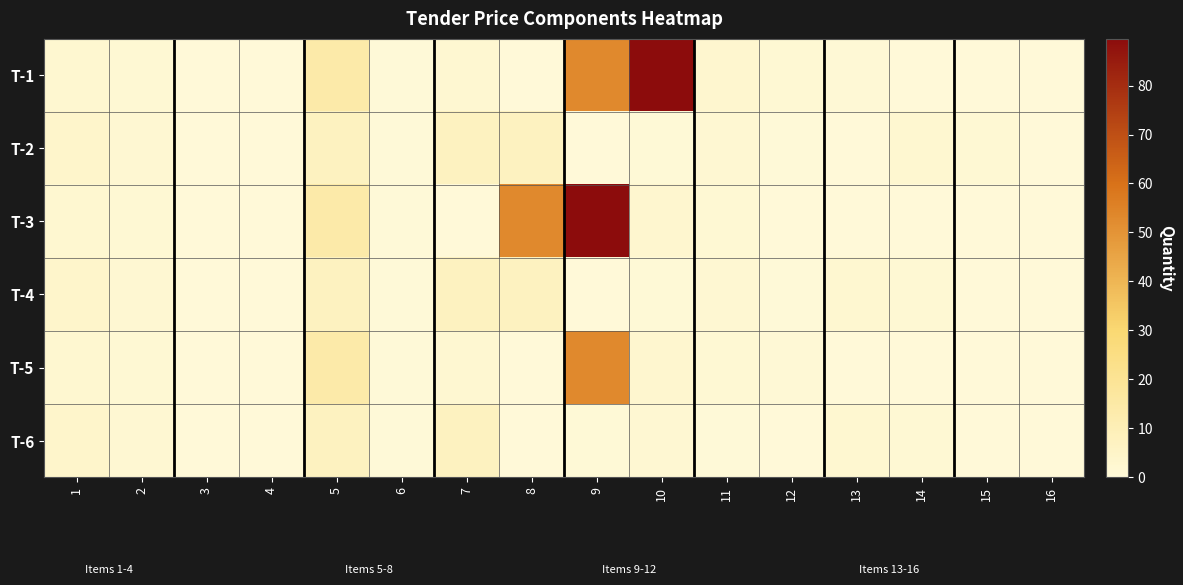

How many data points does each series have?

16